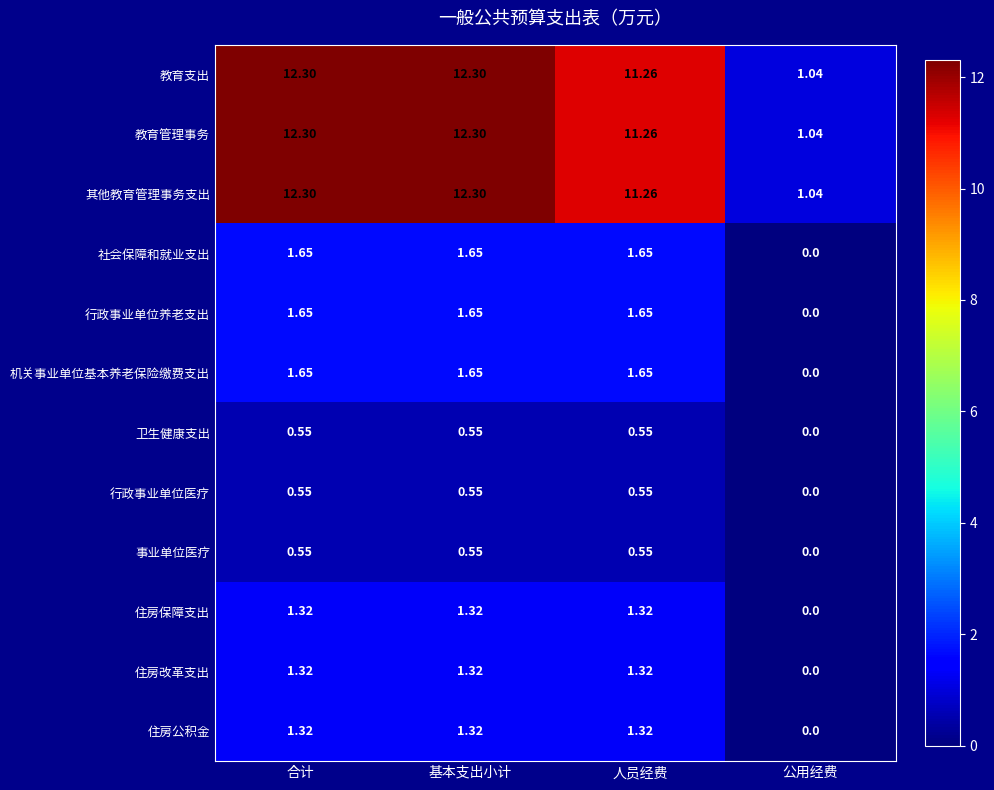

At which label is 教育支出 closest to 6?

公用经费